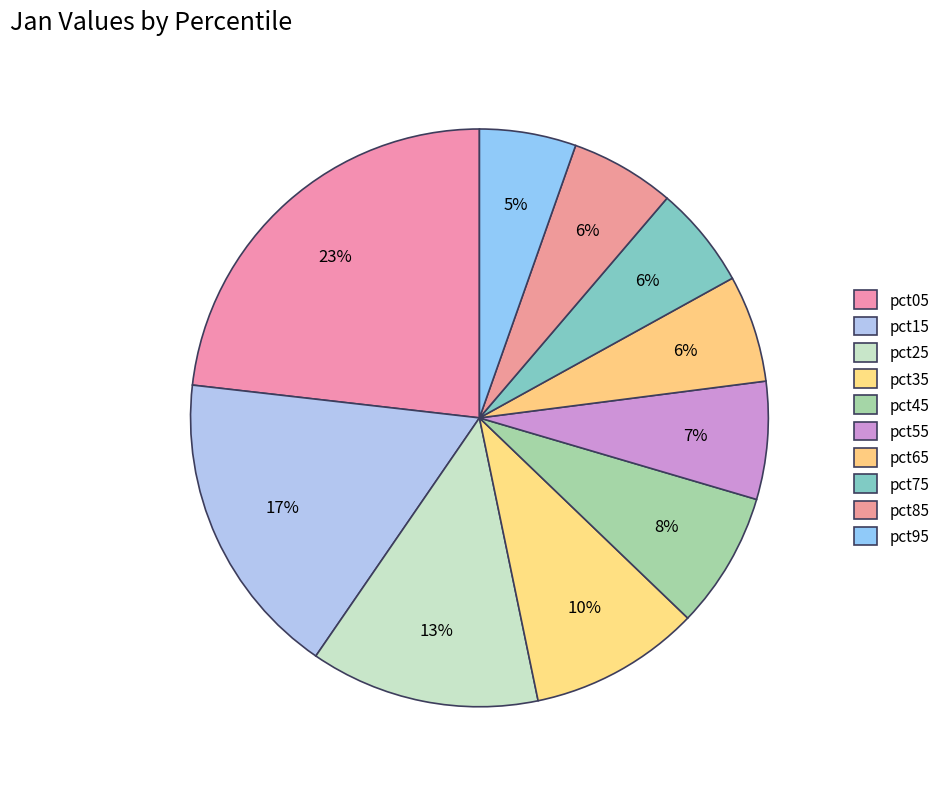

Count the number of slices in the pie.

10